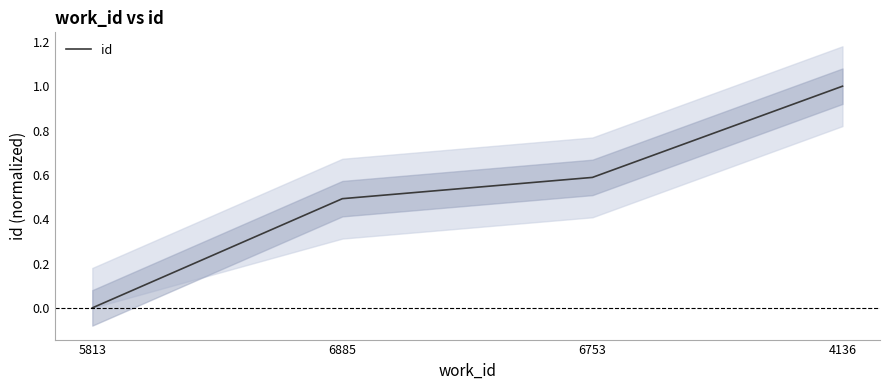

What position from the left is 4136?

4